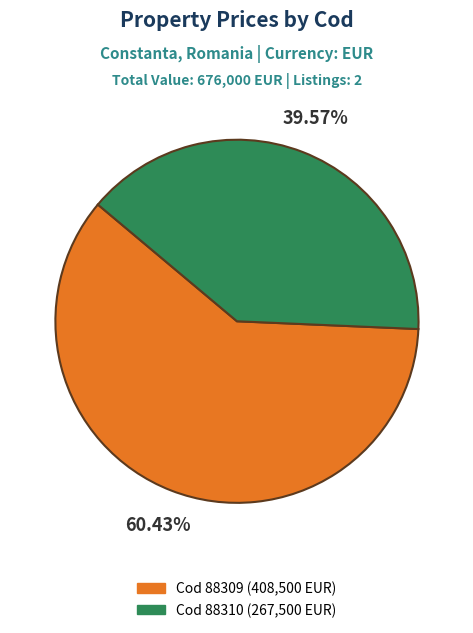

Does any single category account for the majority?

Yes